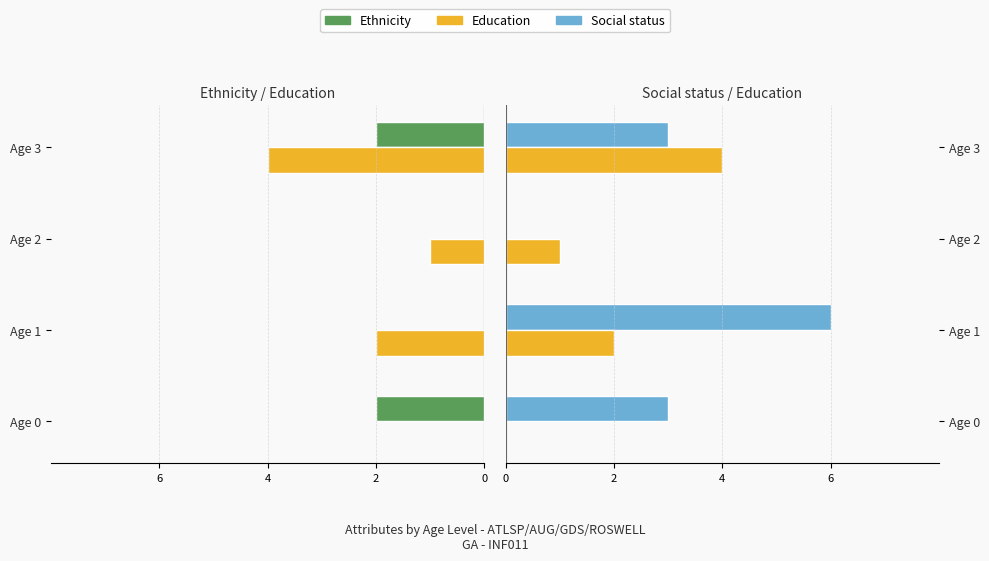

Are the bars horizontal?

Yes